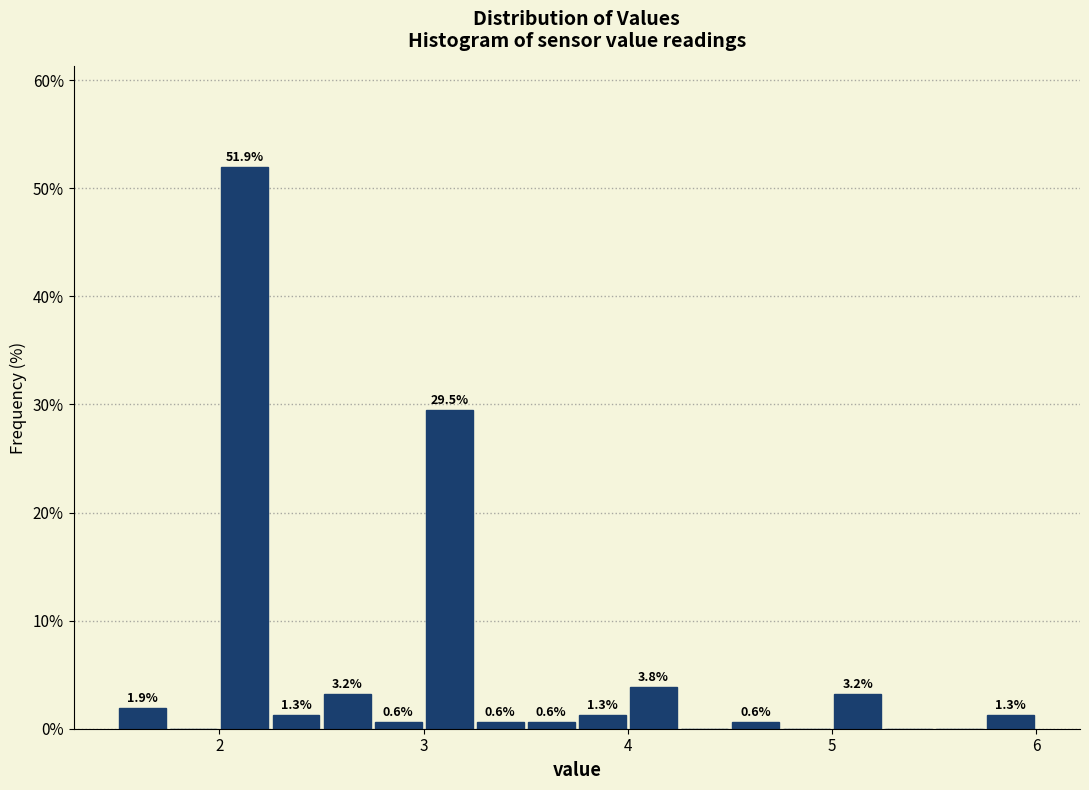

Read against the x-axis, roughly where is the centre of the tallest bar?

2.1